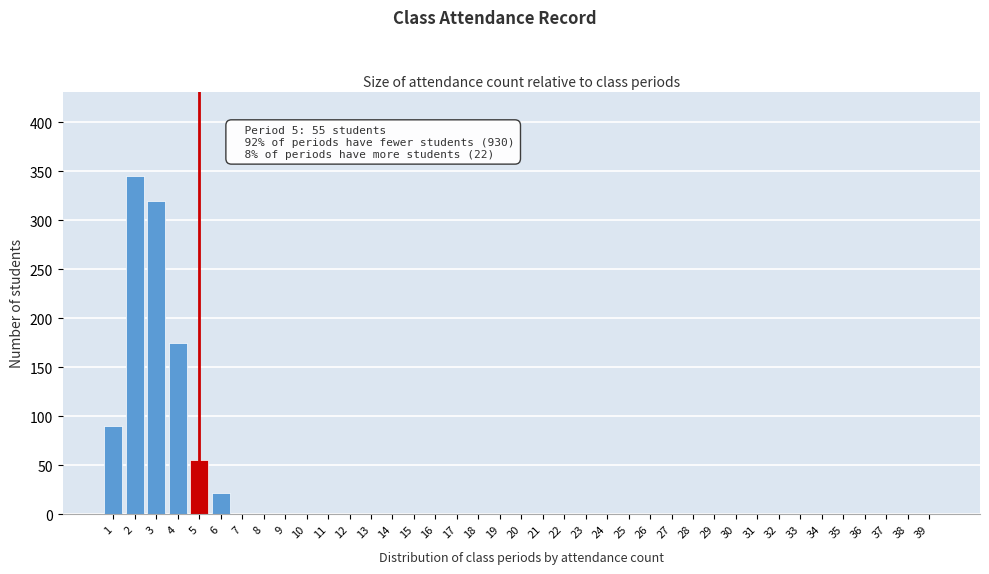

What is the greatest value displayed?

345